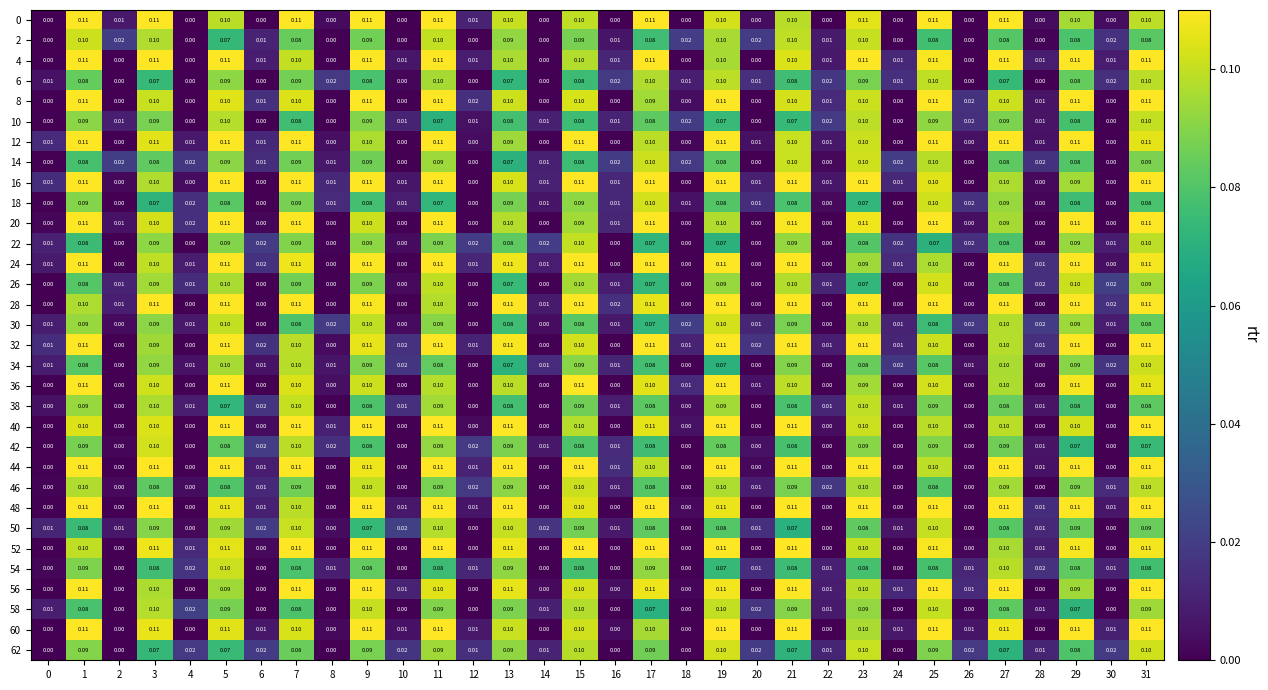

Is the value of 50 at 9 greater than the value of 62 at 0?

Yes